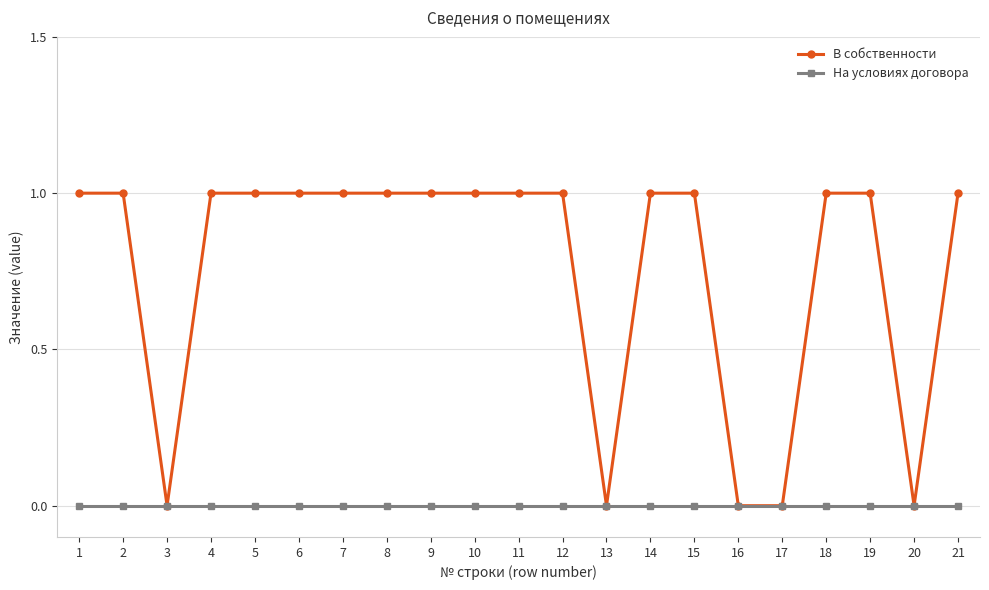

Between 13 and 14, which series saw the biggest shift?

В собственности